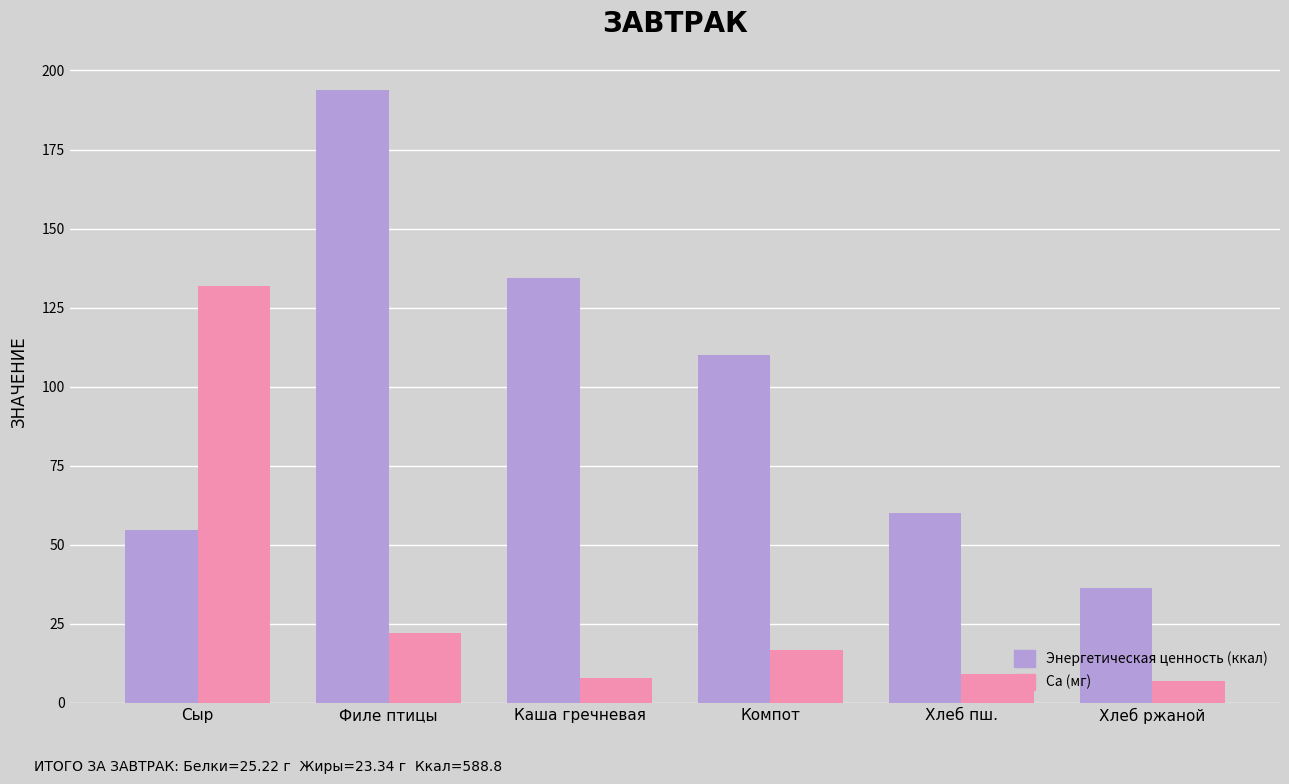

What is the highest value of the Ca (мг) series?

132.0